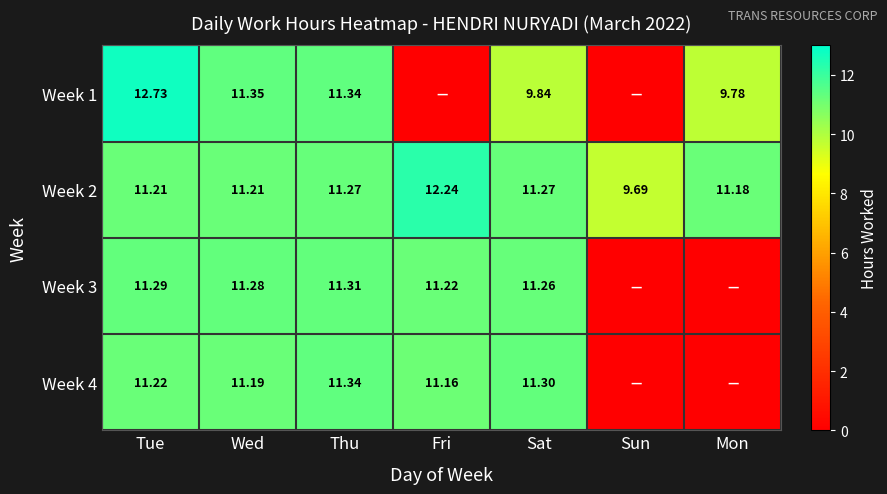

Is the value of Week 1 at Sat greater than the value of Week 3 at Wed?

No